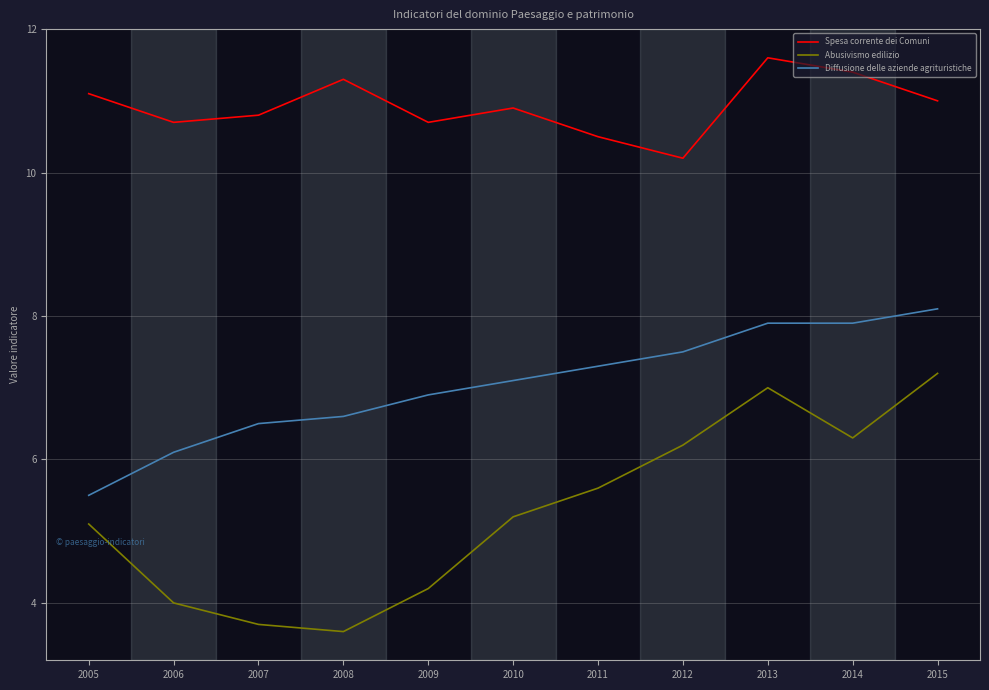

How many lines are shown in the chart?

3